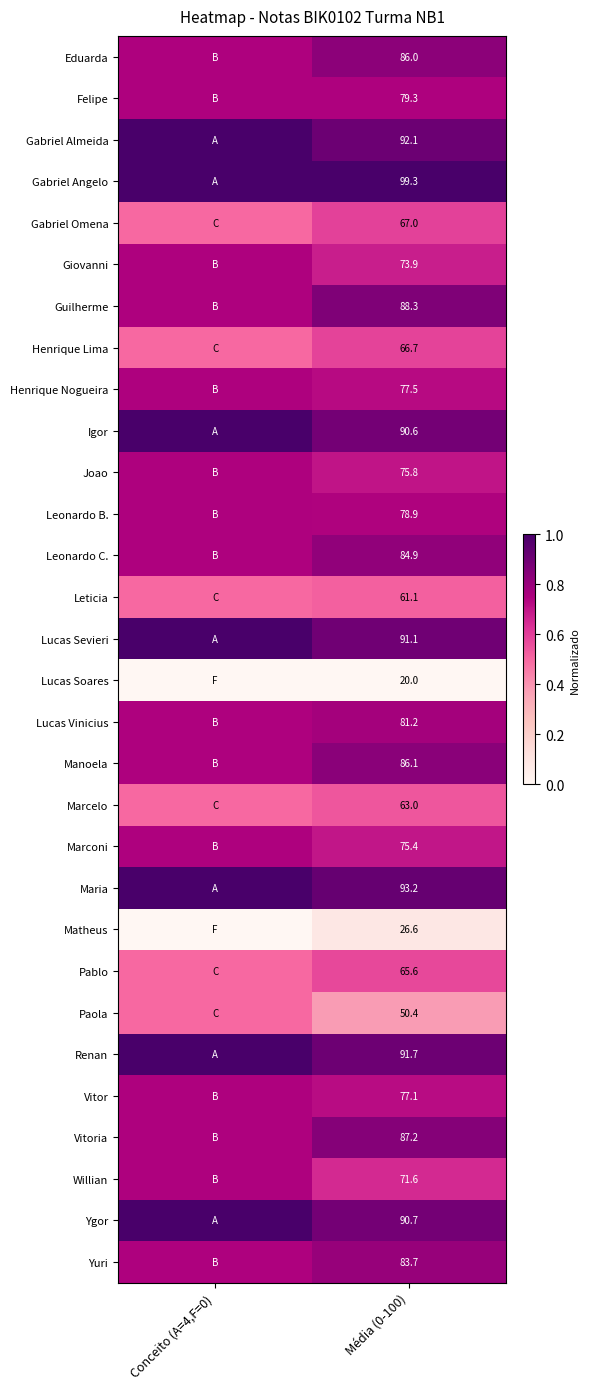

At Média (0-100), list the series in order from smallest to largest.

Lucas Soares, Matheus, Paola, Leticia, Marcelo, Pablo, Henrique Lima, Gabriel Omena, Willian, Giovanni, Marconi, Joao, Vitor, Henrique Nogueira, Leonardo B., Felipe, Lucas Vinicius, Yuri, Leonardo C., Eduarda, Manoela, Vitoria, Guilherme, Igor, Ygor, Lucas Sevieri, Renan, Gabriel Almeida, Maria, Gabriel Angelo